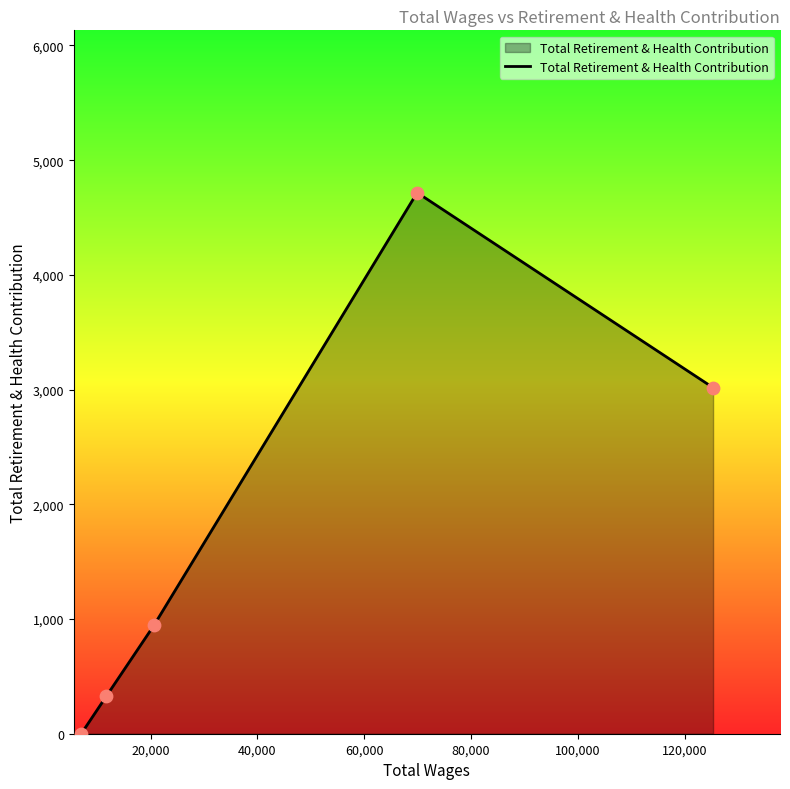

What is the maximum value shown in the chart?

4717